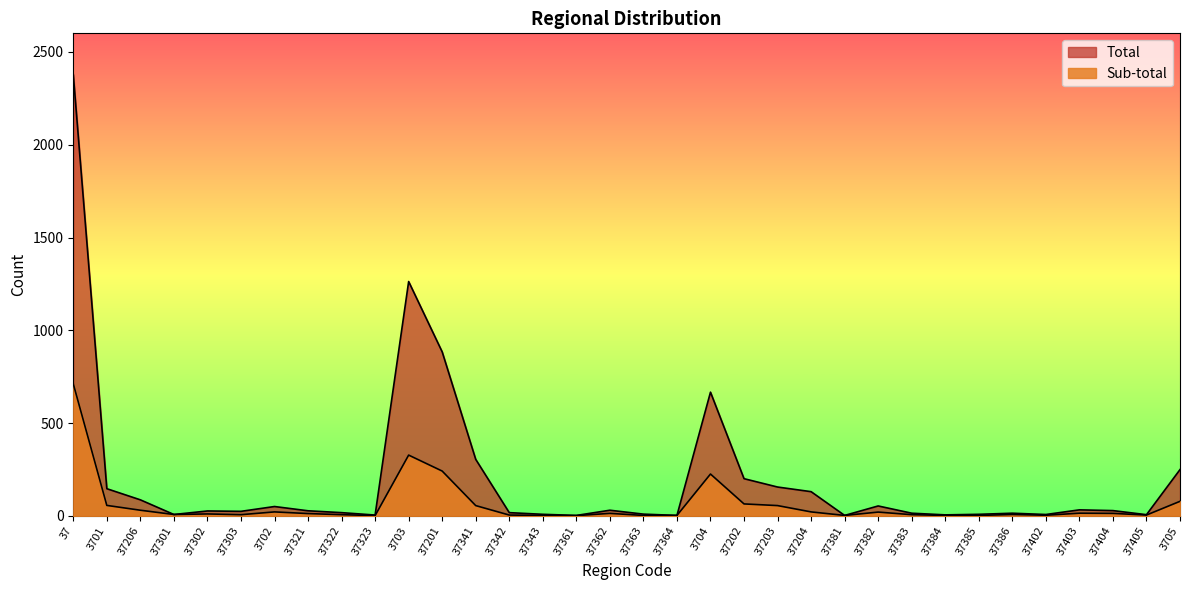

What is the sum of the Total values at 37 and 37323?

2383